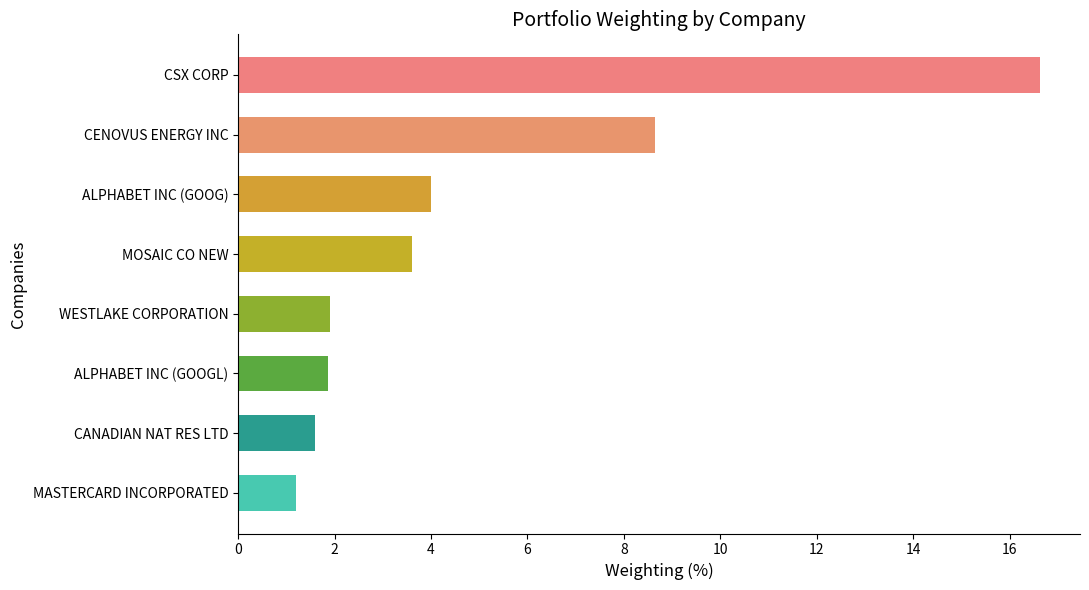

What is the difference between the values at MOSAIC CO NEW and CSX CORP?

13.0